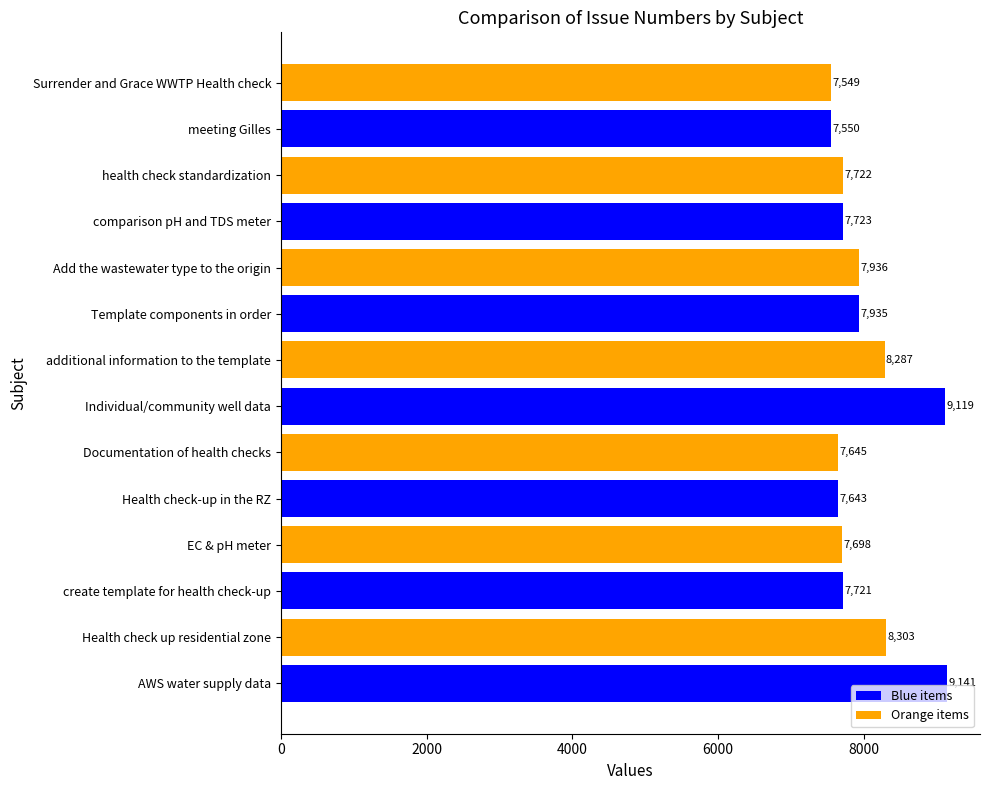

Is it true that the value at Individual/community well data is 4552?

False